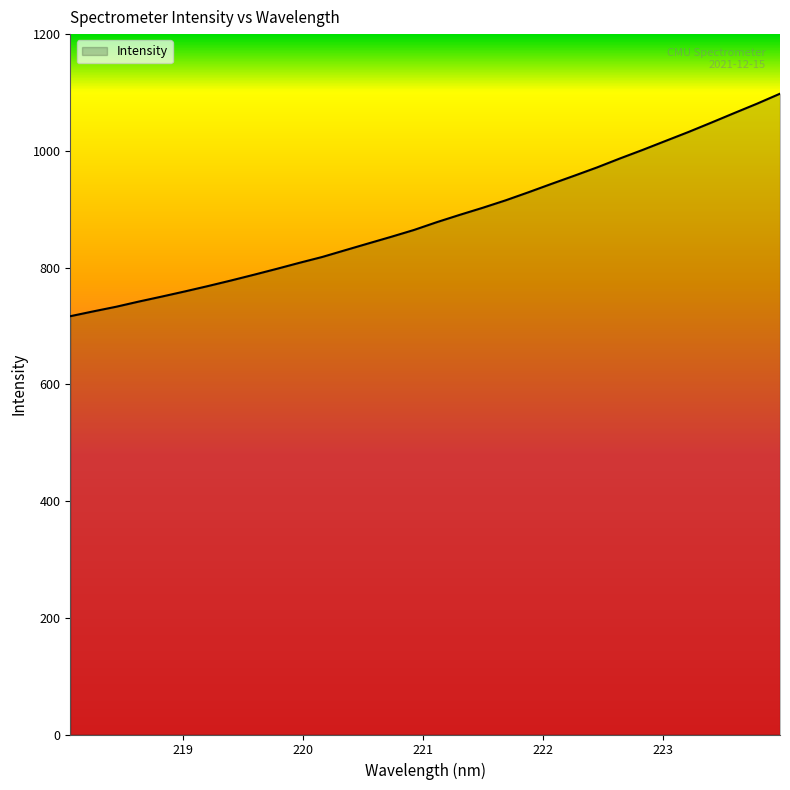

What is the maximum value shown in the chart?

1097.9